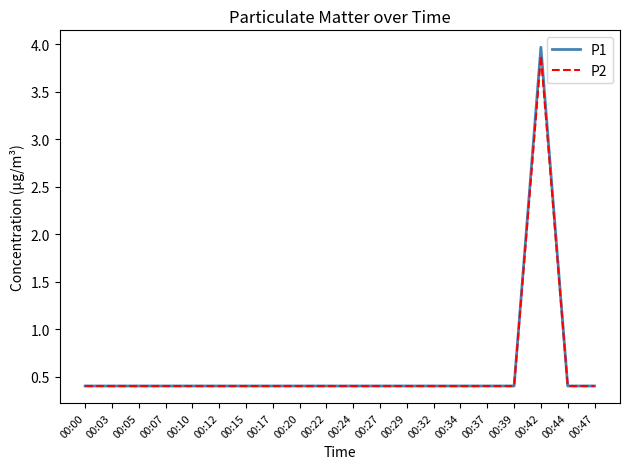

What are all the series names shown in the legend?

P1, P2